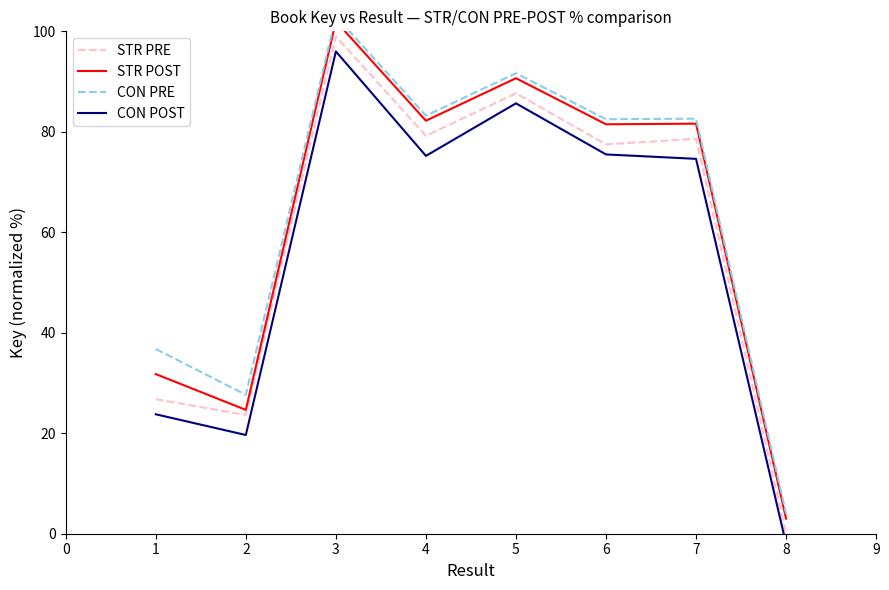

Is it true that STR PRE equals 0.0 at 8?

True